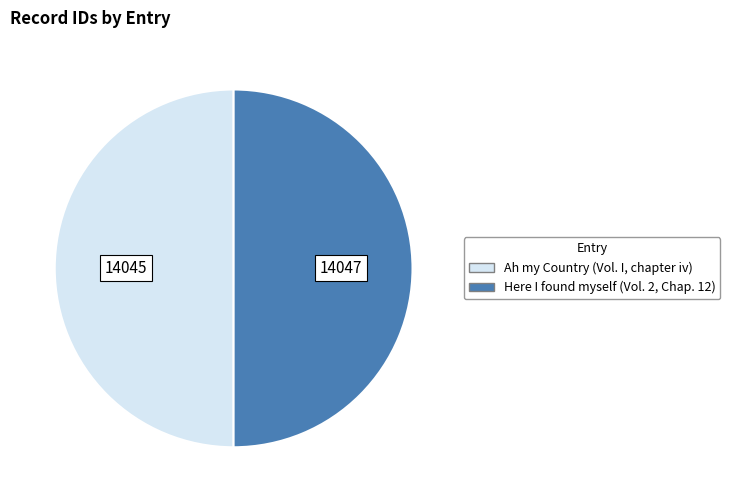

The Here I found myself (Vol. 2, Chap. 12) slice represents 50% of the pie. True or false?

True